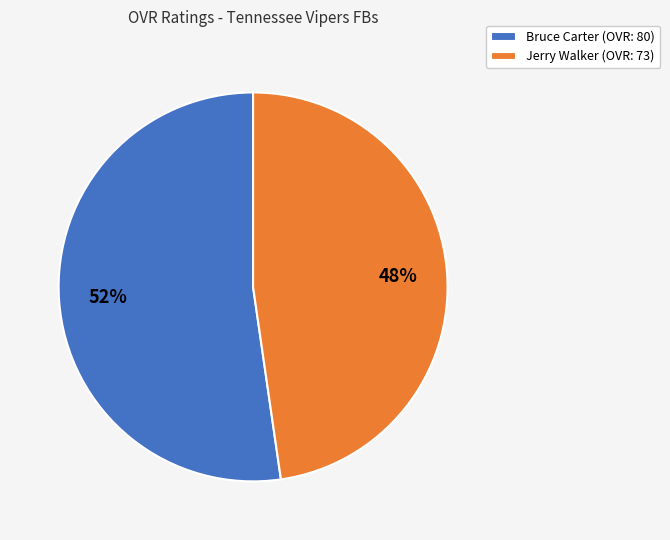

Which category has the biggest portion of the pie?

Bruce Carter